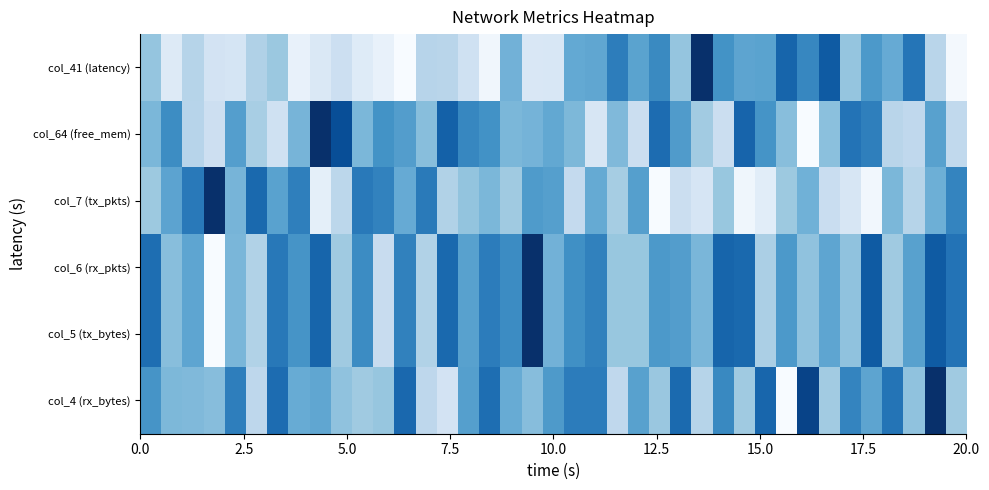

What is the maximum value shown in the chart?

1.0